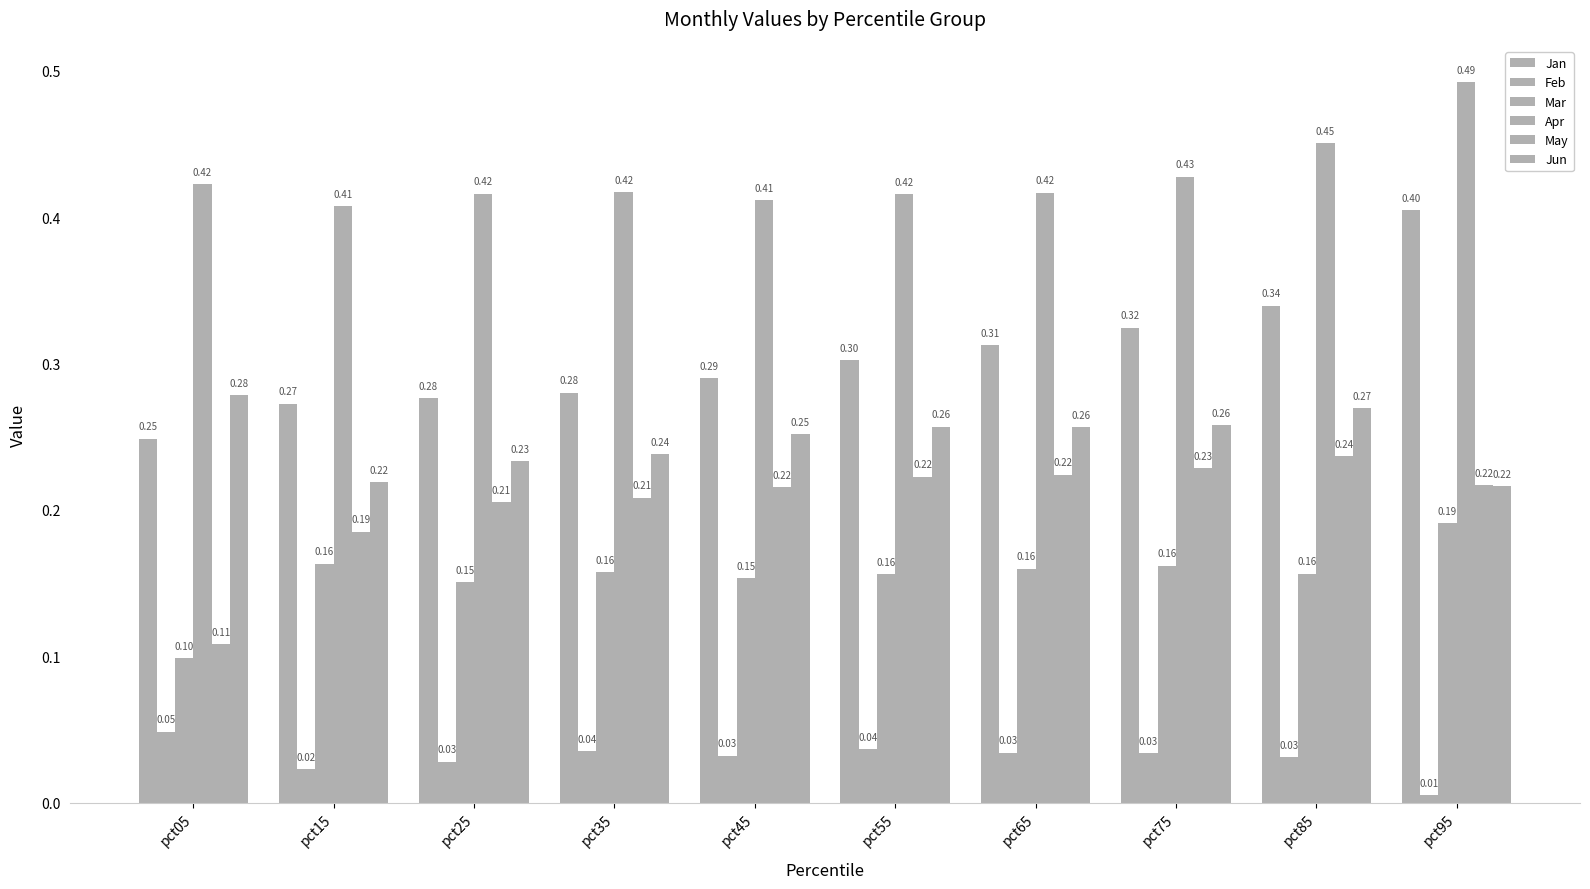

How many groups of bars are there?

10